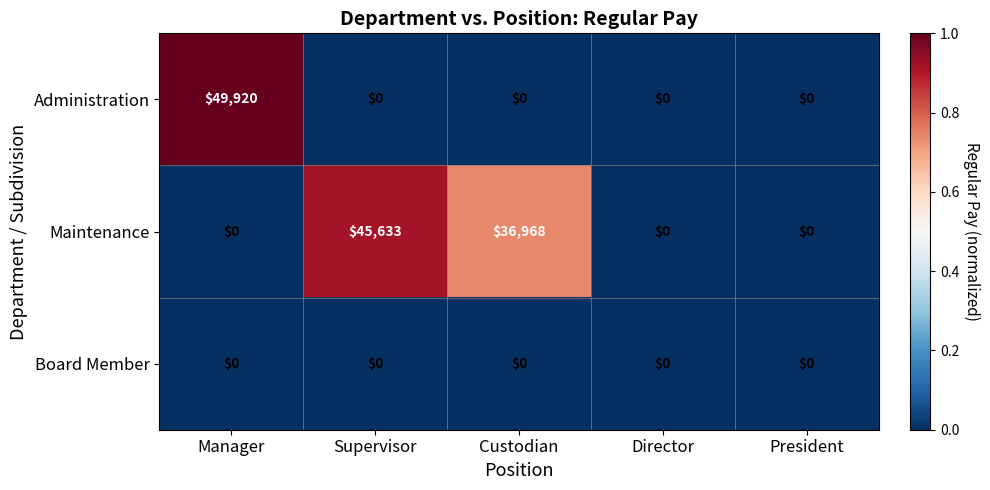

How many Maintenance values are between 0 and 36968?

4